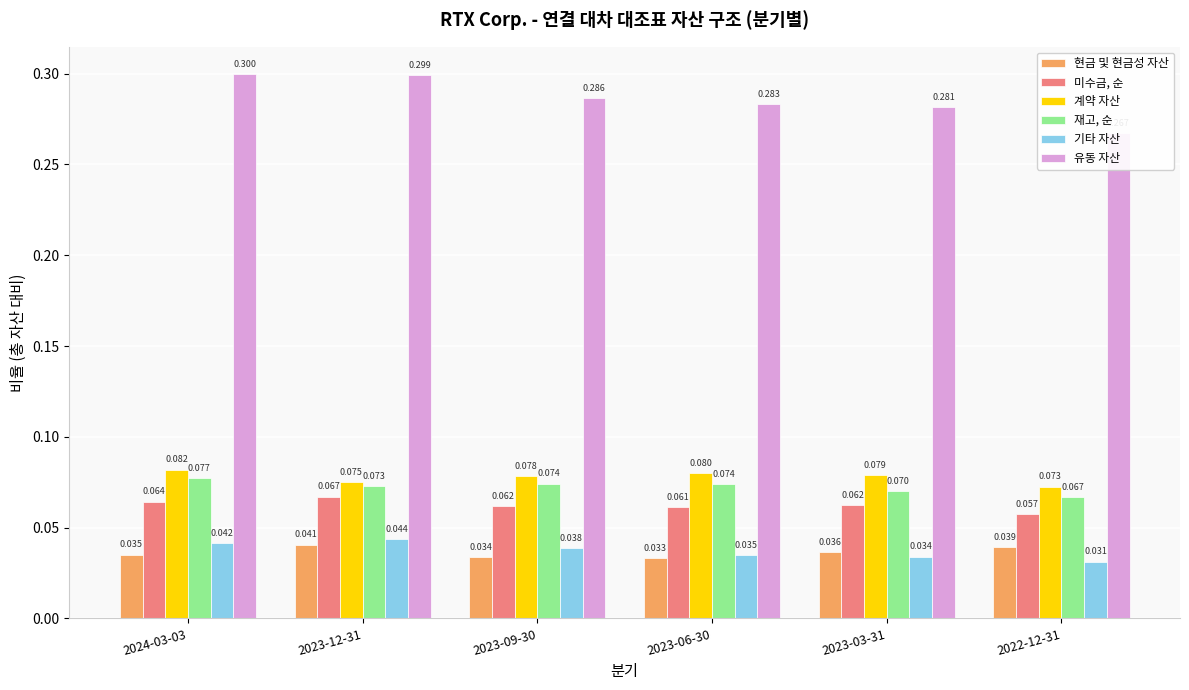

What position from the left is 2023-12-31?

2